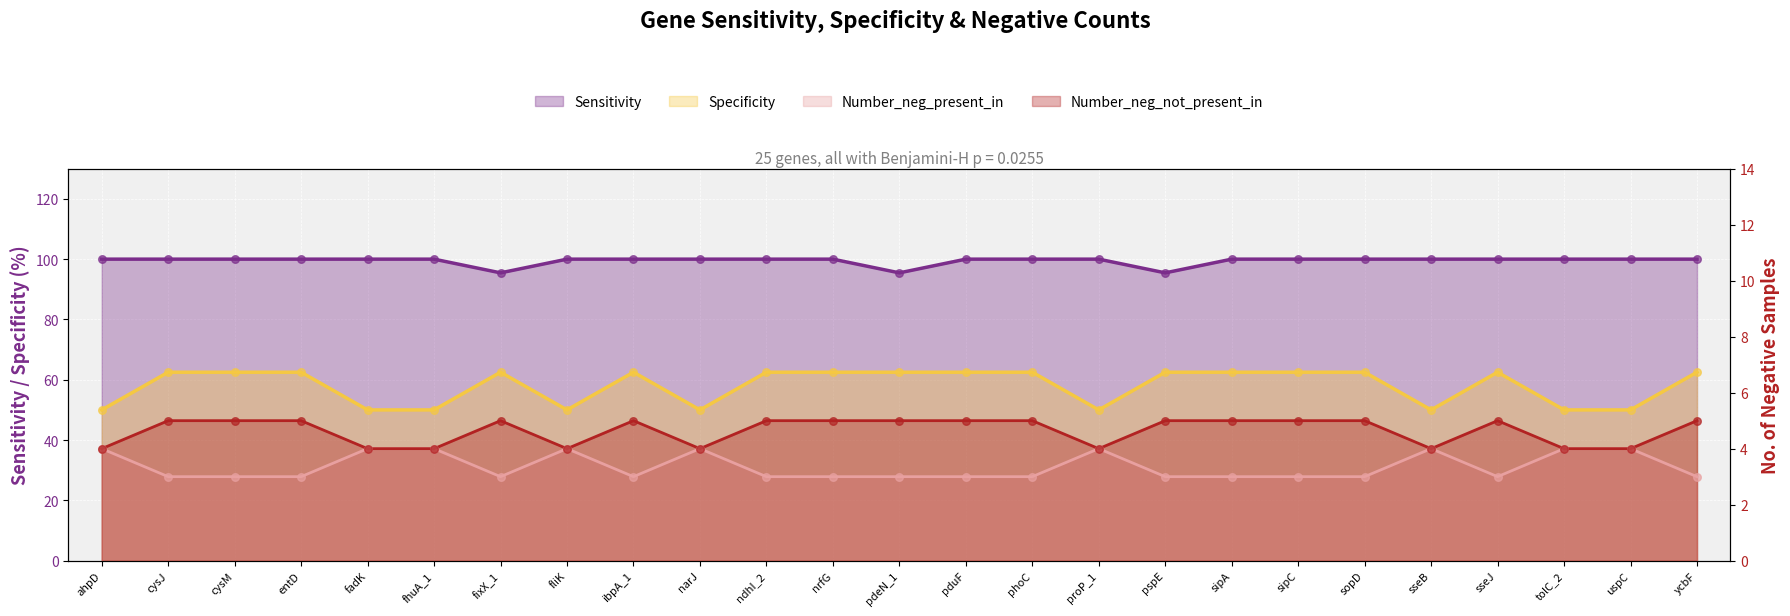

Which series contains the lowest Y value?

Number_neg_not_present_in